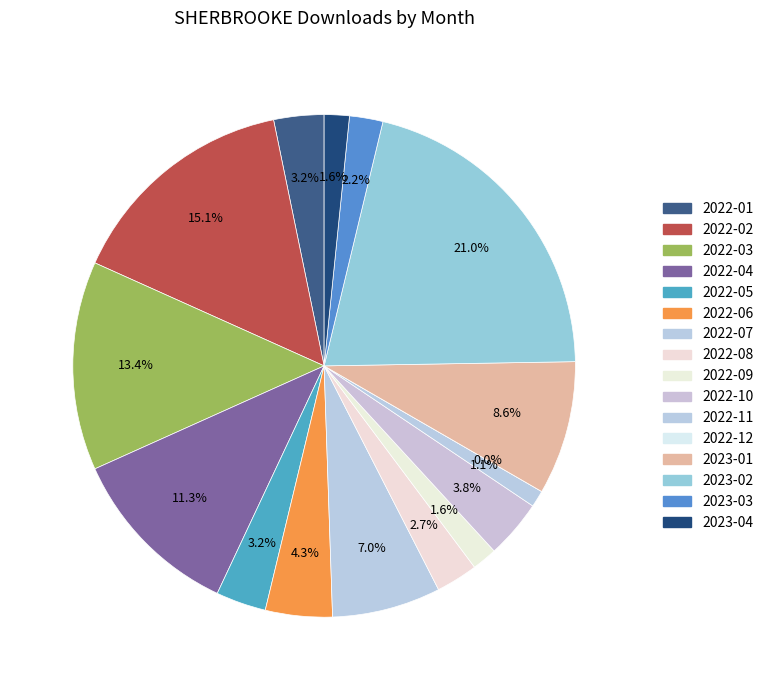

What is the change in value from 2022-07 to 2023-02?

+26